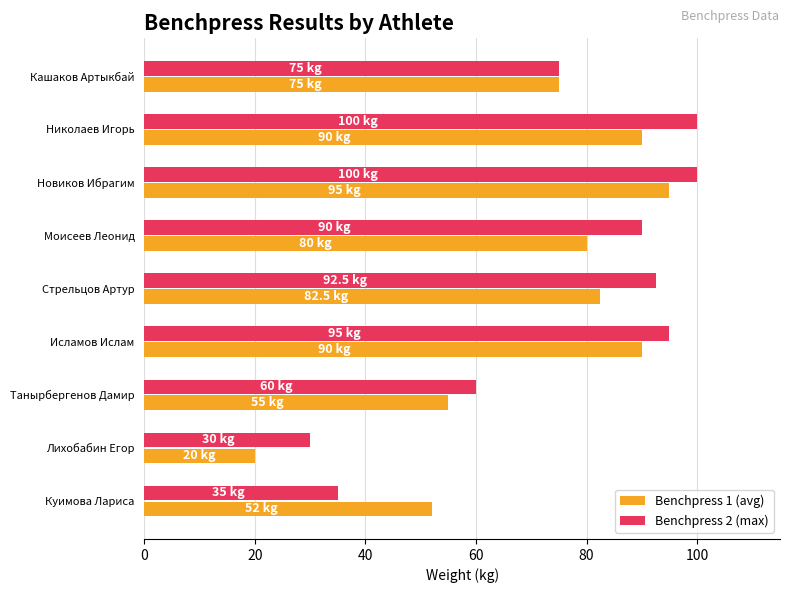

How many values in the Benchpress 1 (avg) series are below 80?

4